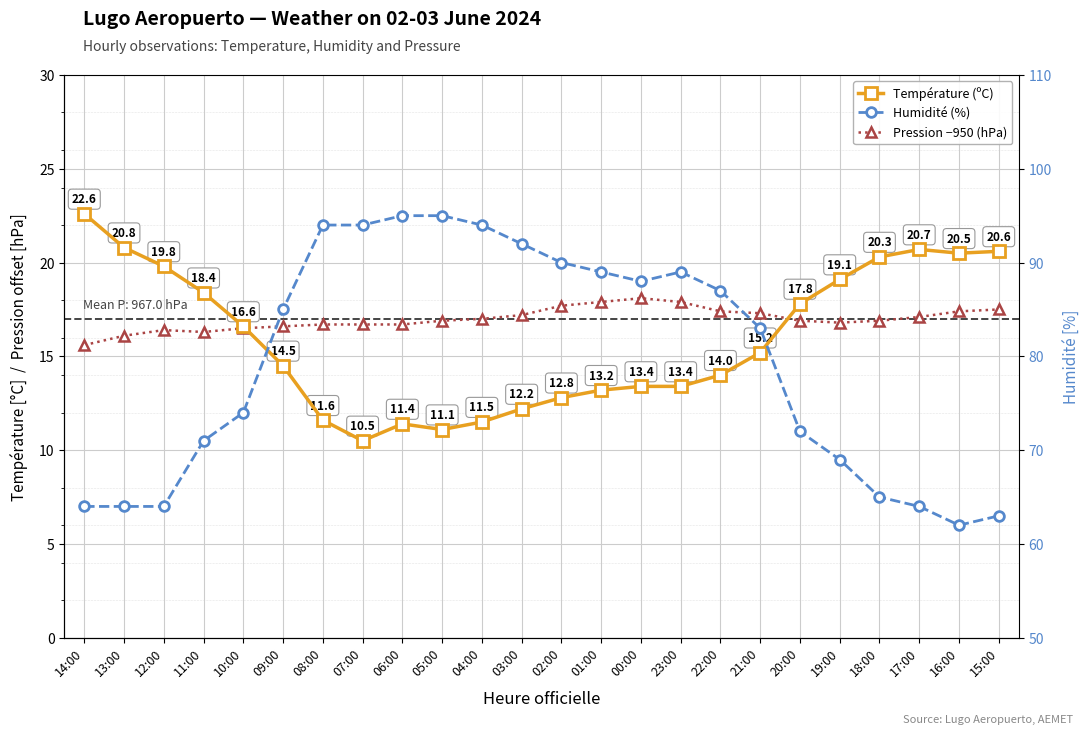

How many lines are shown in the chart?

3